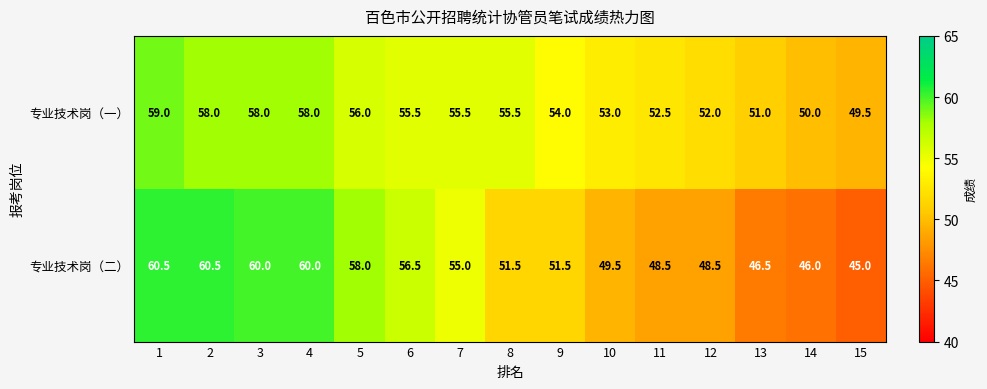

Which series changed the most between 2 and 12?

专业技术岗（二）